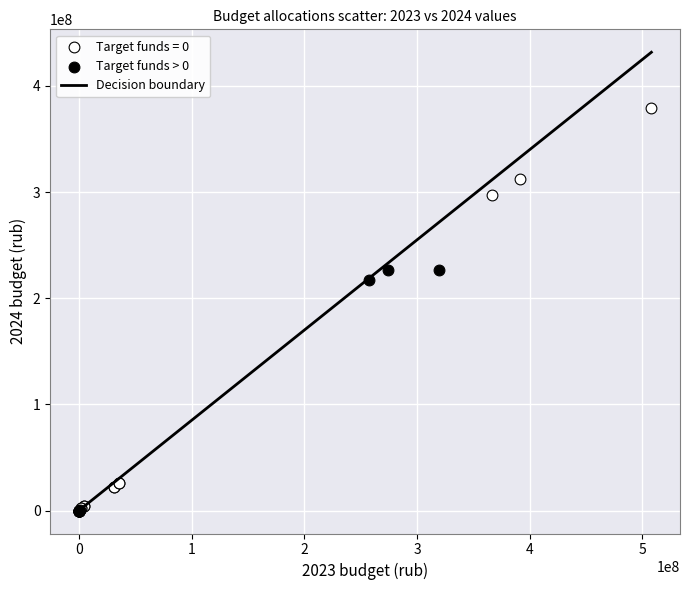

Which series has the largest Y range (max minus min)?

Target funds = 0